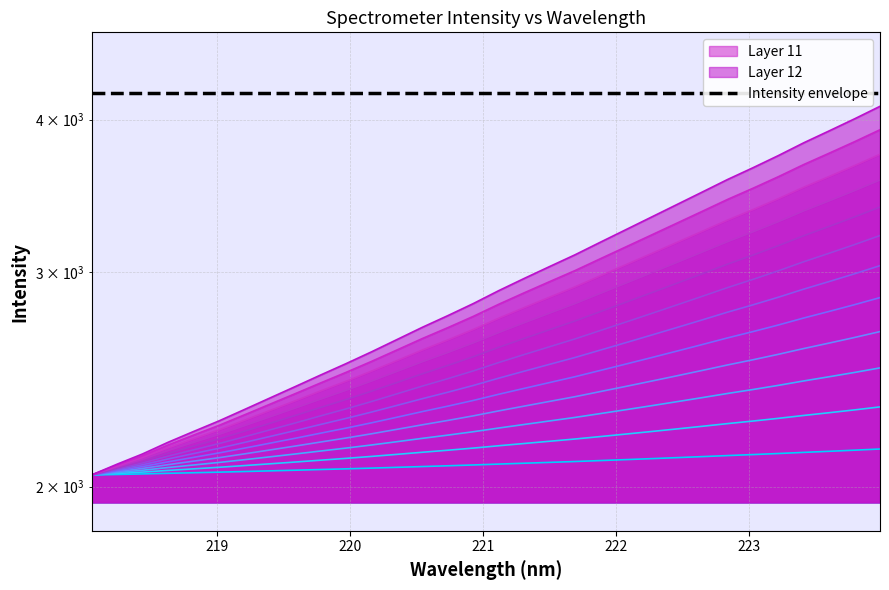

What is the average value of the y series?

2166.1